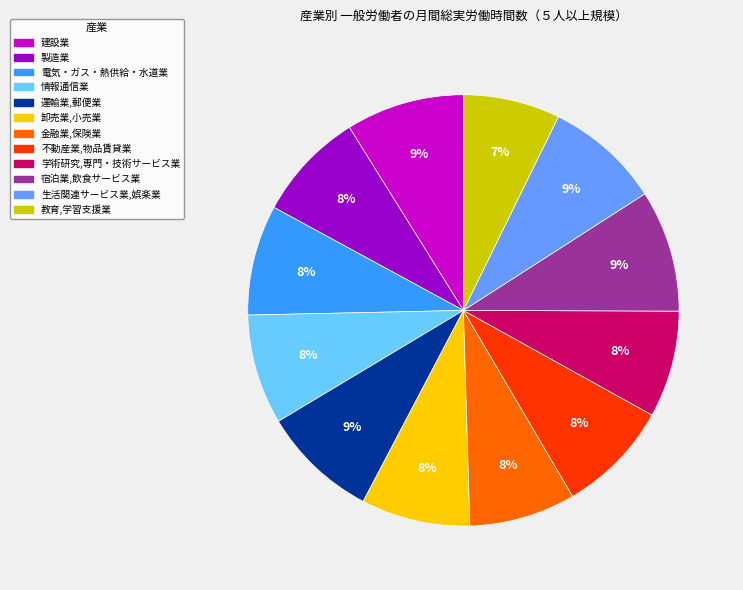

Is there any slice that represents more than half of the pie?

No